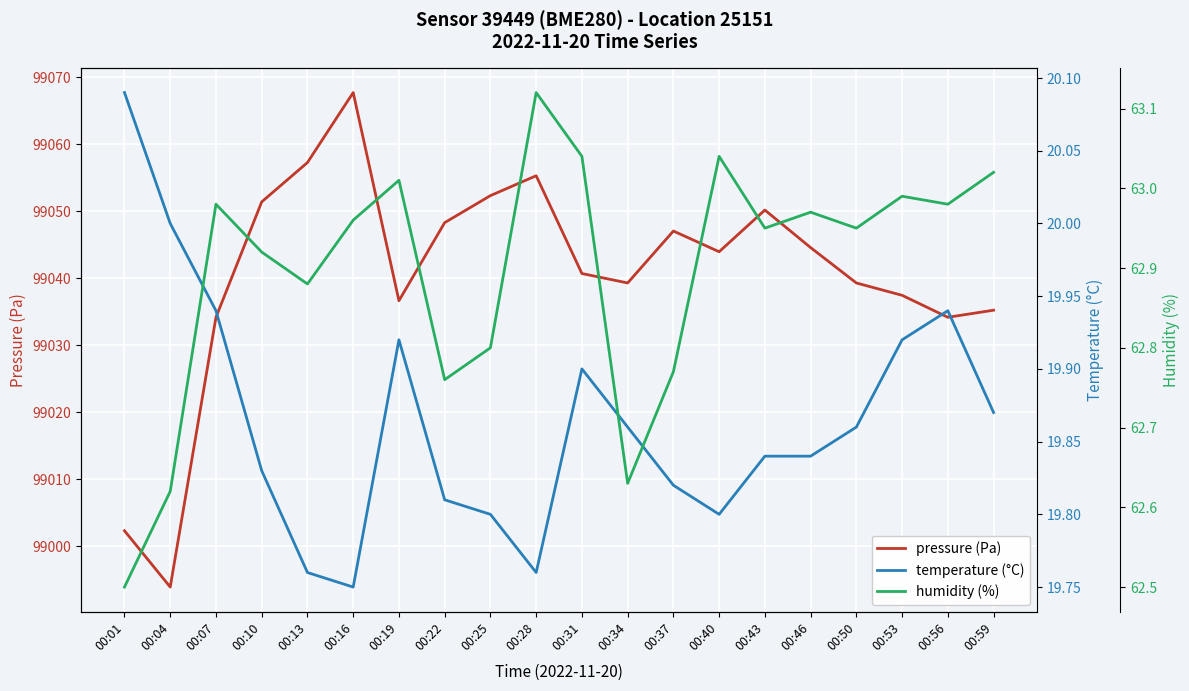

How many values in the pressure (Pa) series are below 99043?

10